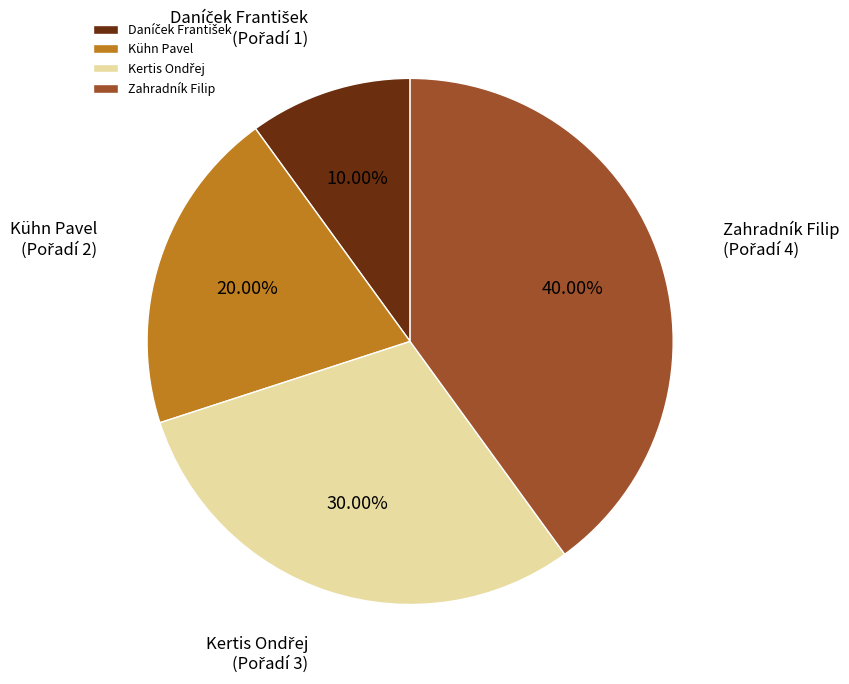

Does Zahradník Filip represent more than half of the total?

No